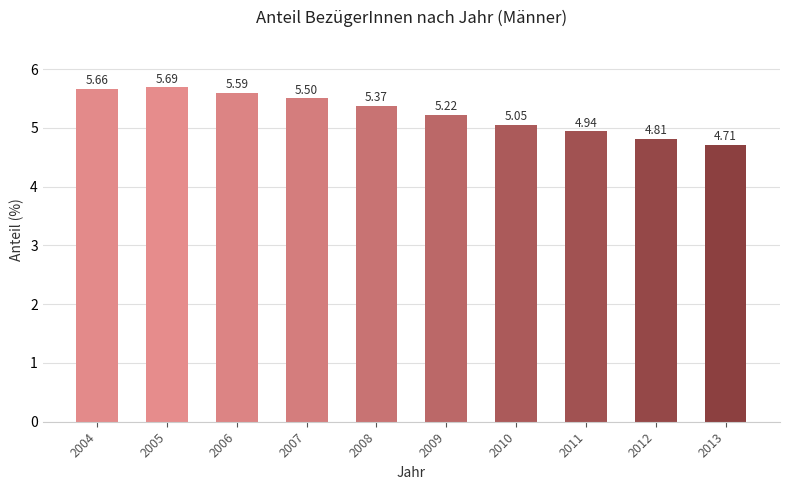

How many values exceed 5?

7